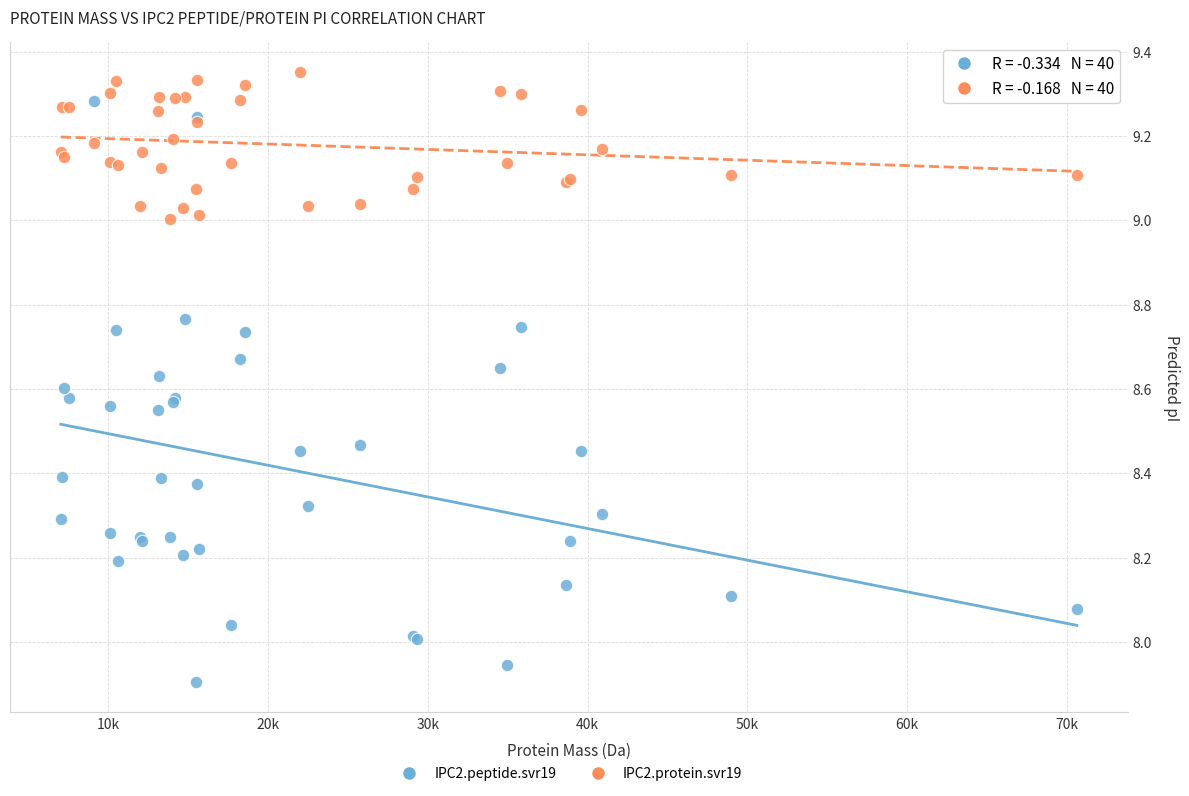

Which series has the widest spread of Y values?

IPC2.peptide.svr19